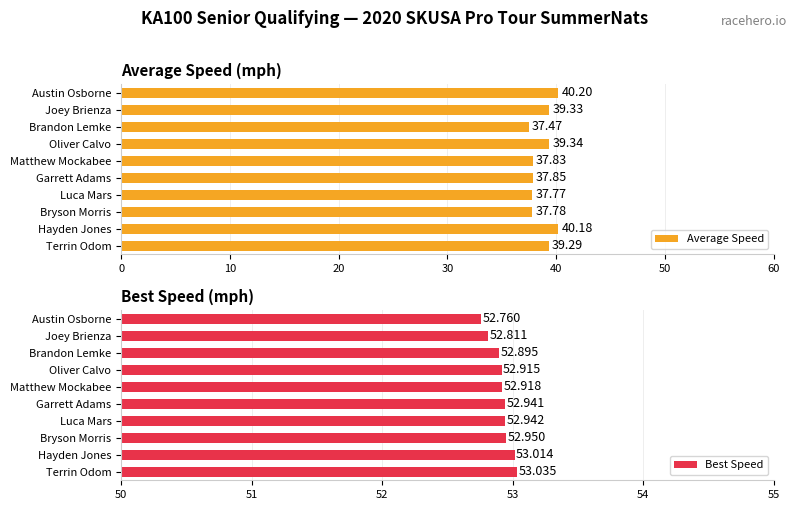

How many bars are there in total?

20